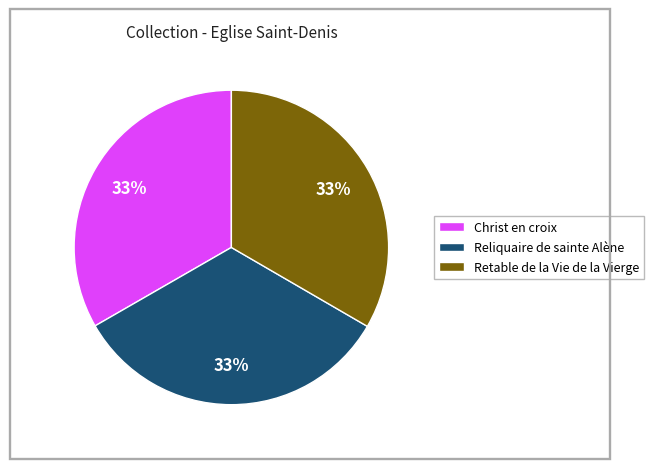

Does any single category account for the majority?

No